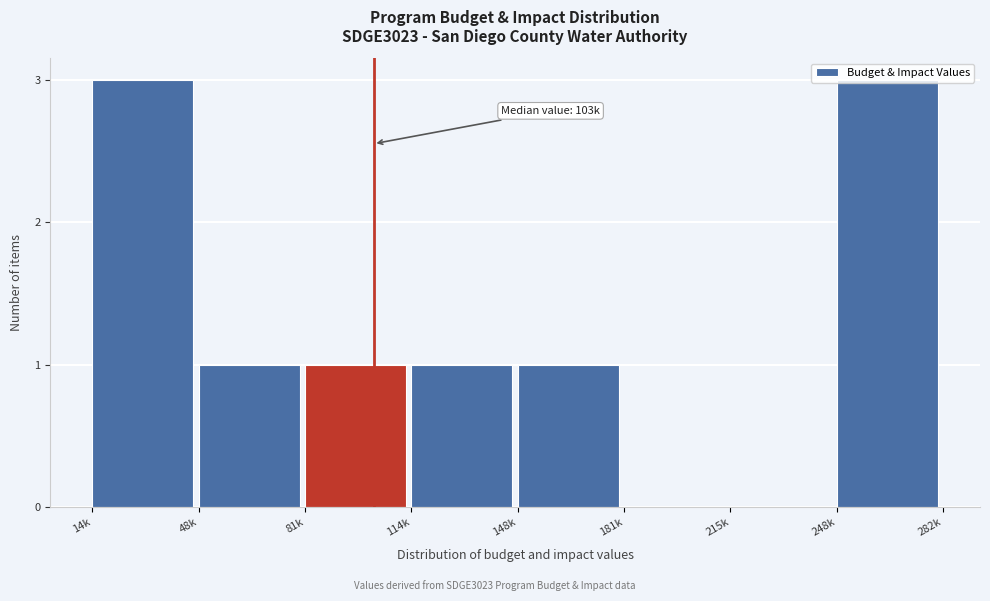

What is the greatest value displayed?

3